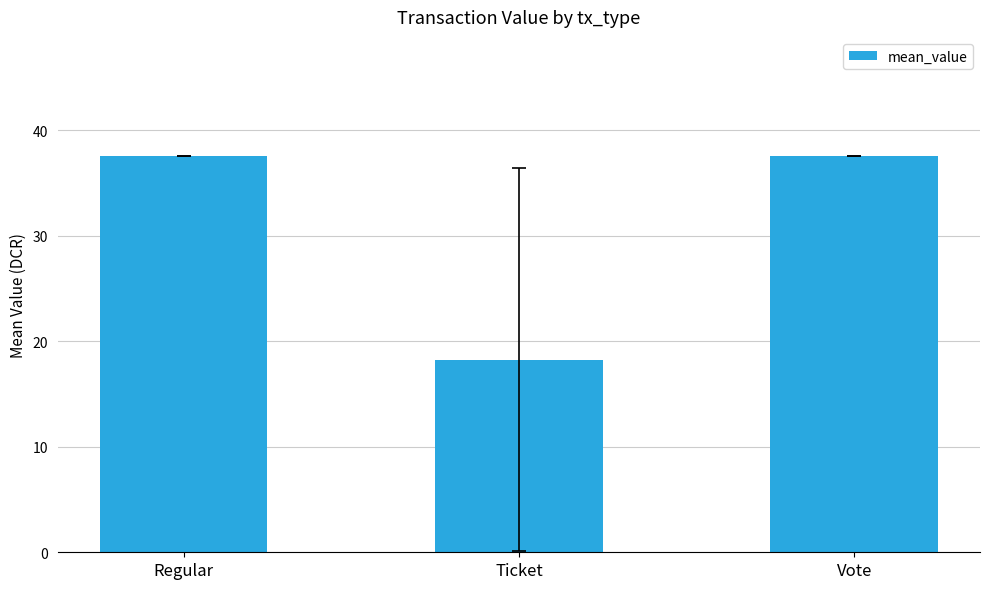

True or false: the data shows 8.2 at Ticket.

False